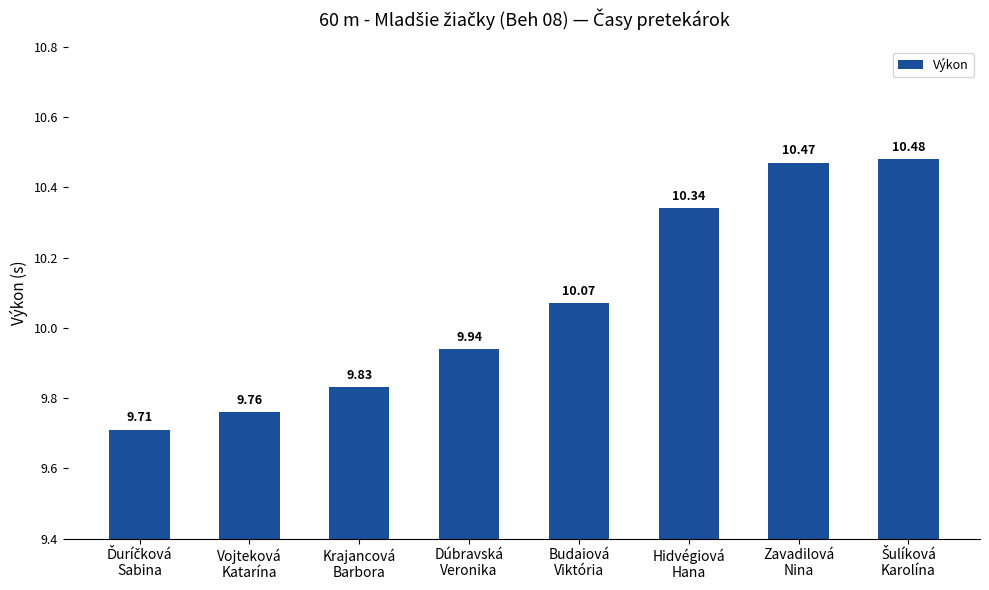

What is the greatest value displayed?

10.5